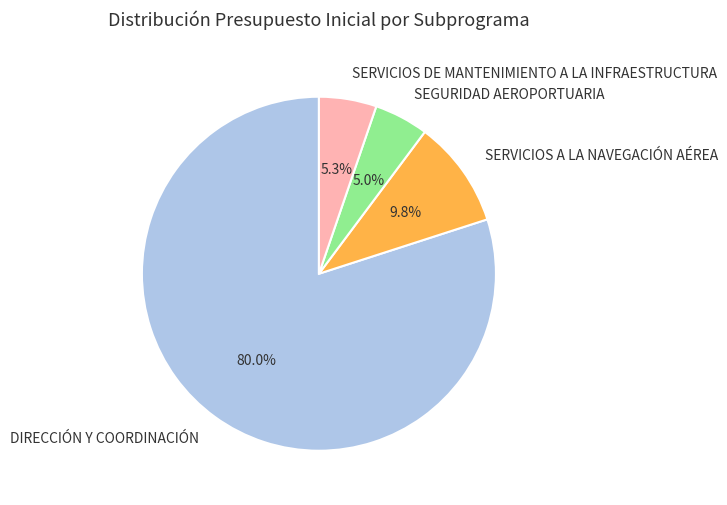

To the nearest percent, what is the difference between the largest and smallest slice percentages?

75%